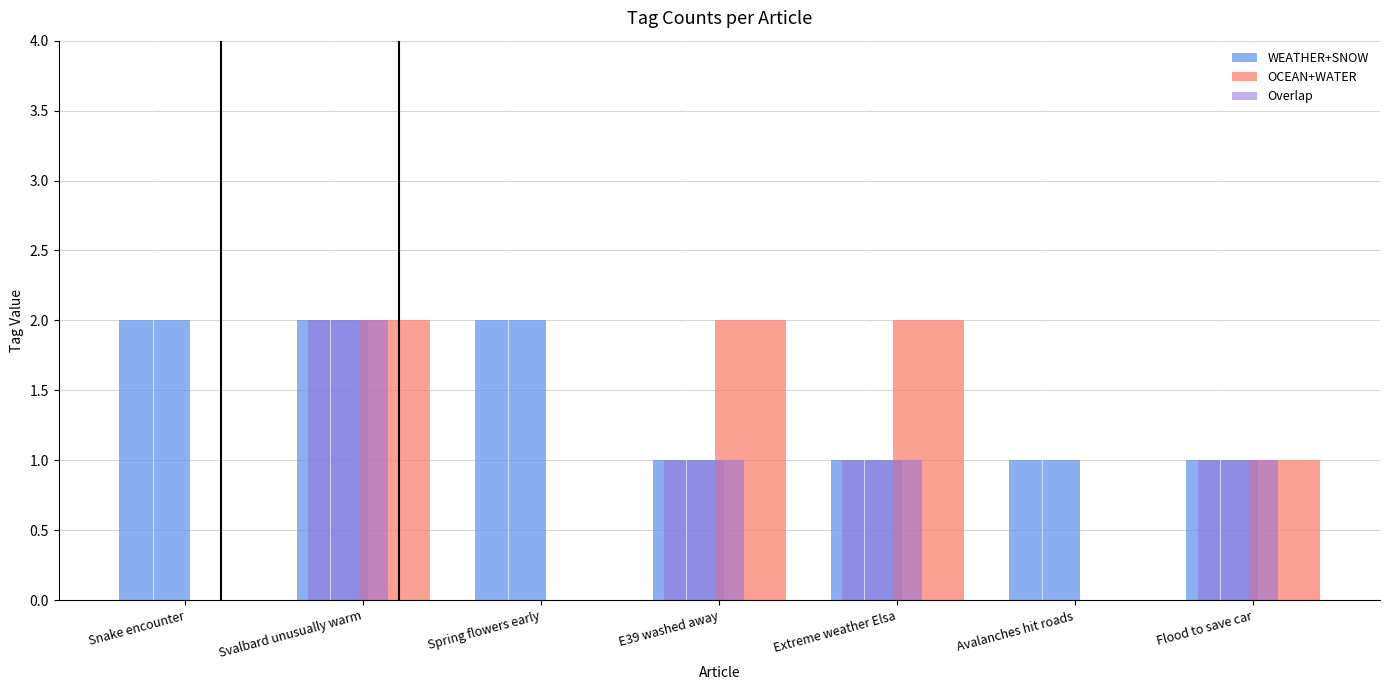

What is the highest value of the WEATHER+SNOW series?

2